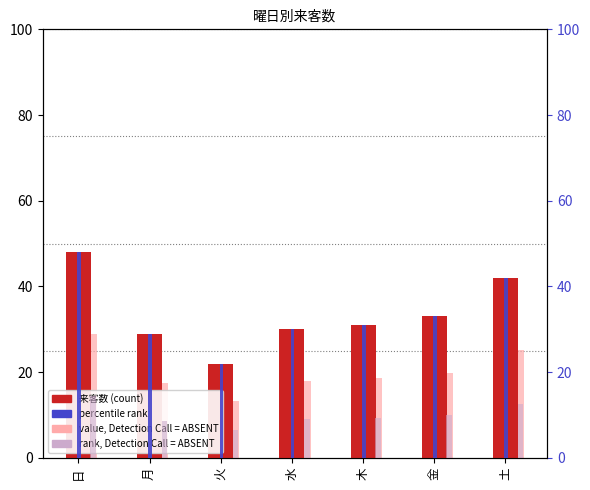

Count the number of categories in the chart.

7